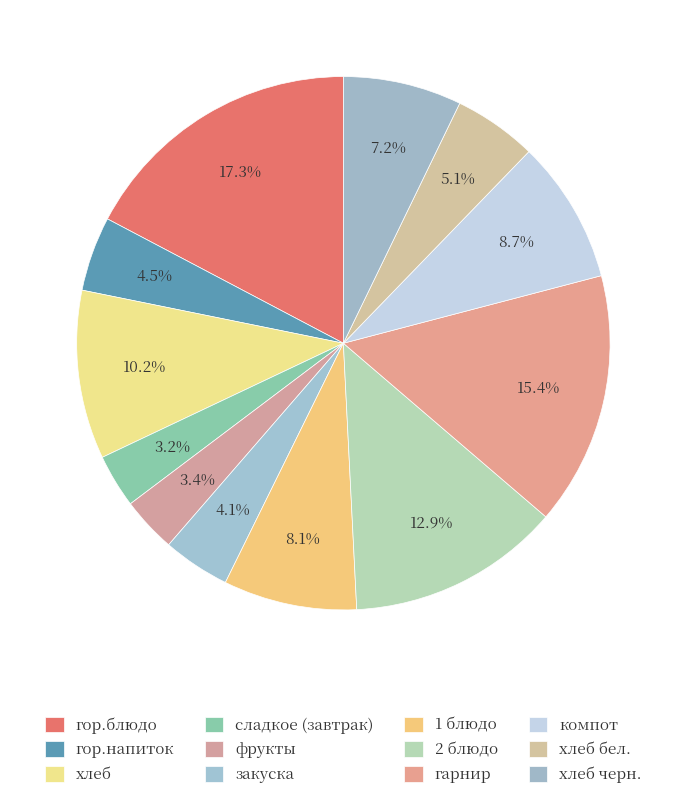

How many segments does this pie chart have?

12